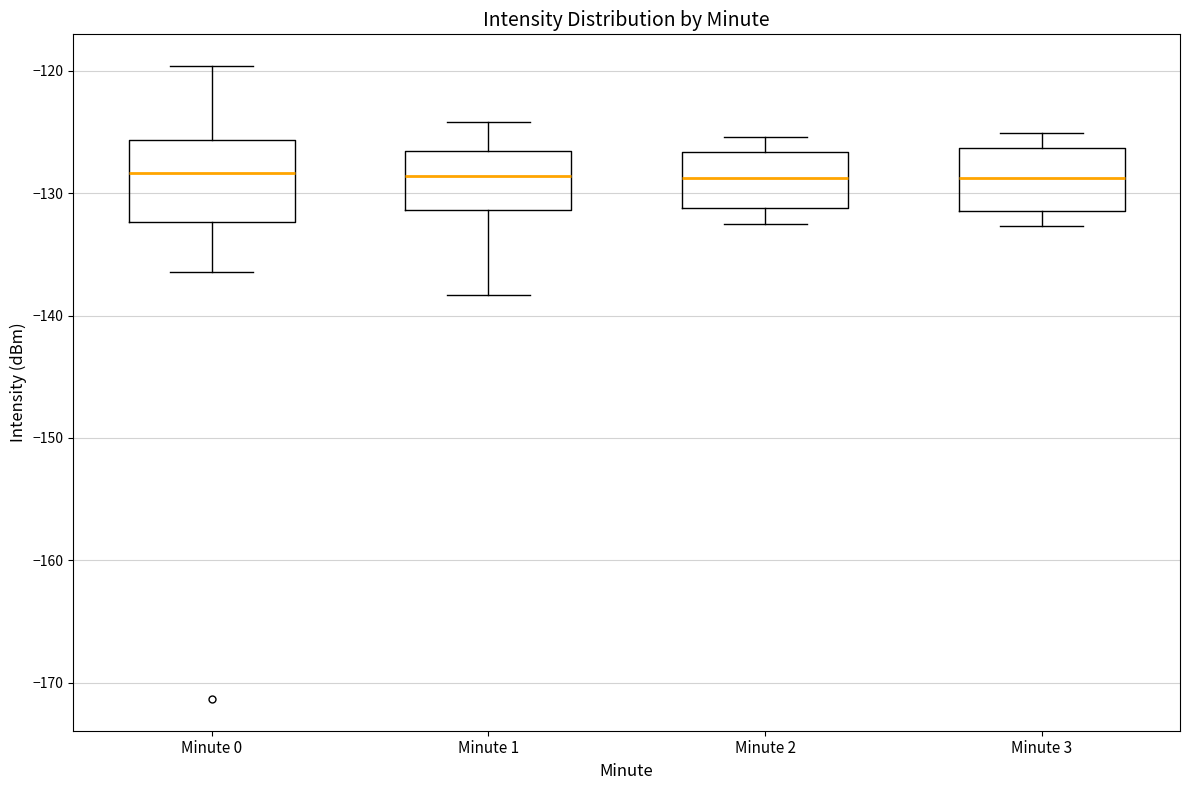

Comparing the boxes themselves (not the whiskers), which one is the tallest?

Minute 0